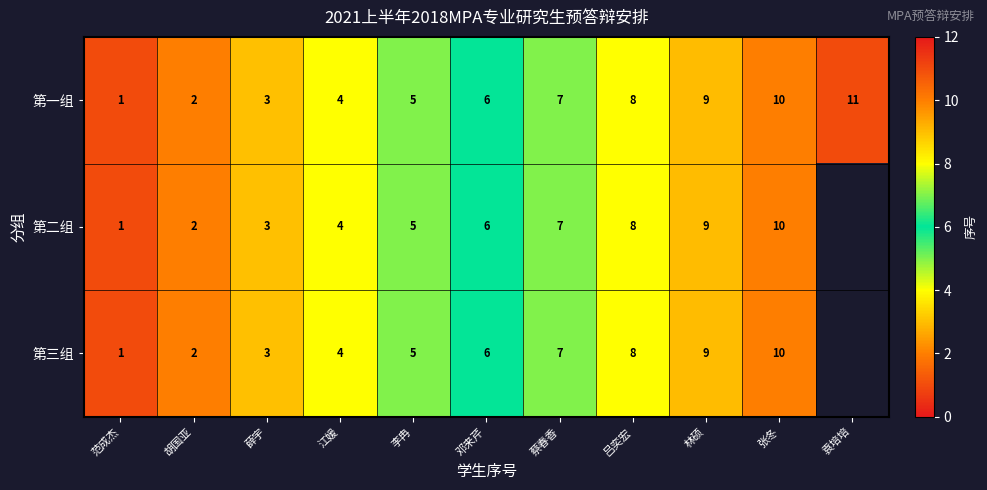

Count the 第一组 values in the range 3 to 9.

7